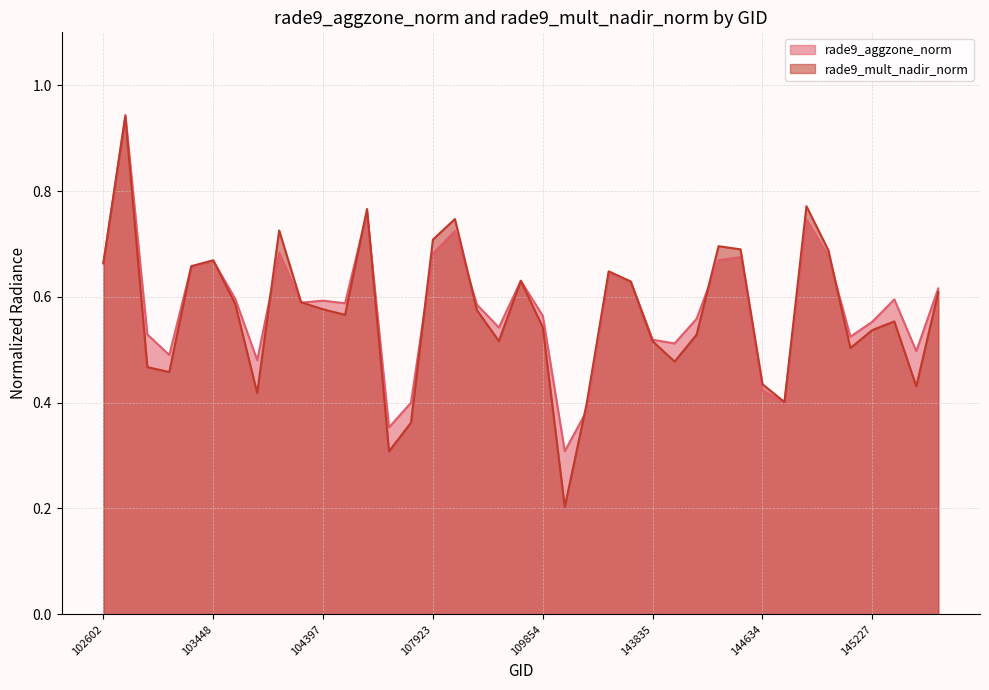

What is the maximum value for rade9_aggzone_norm?

0.9